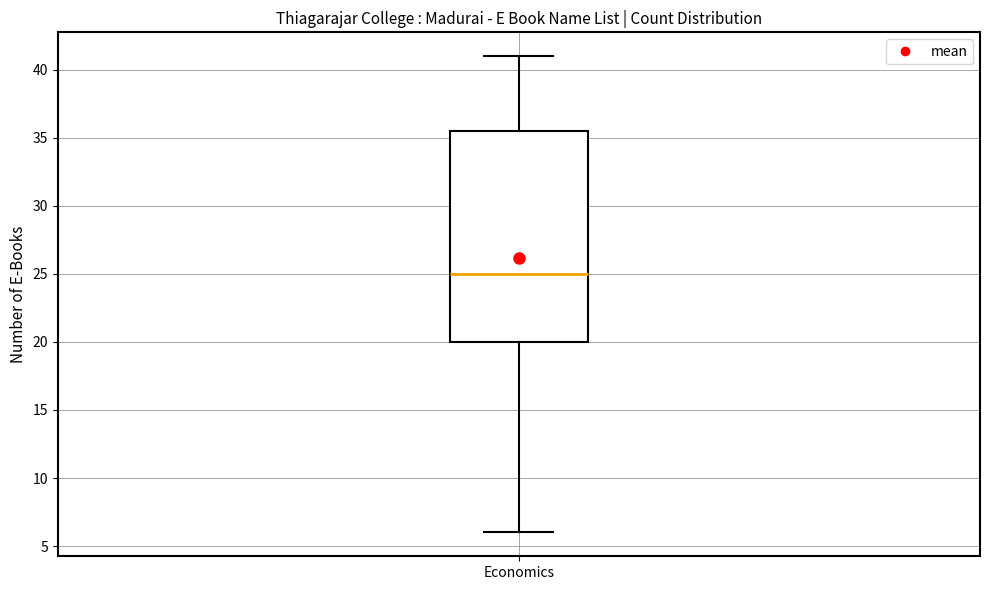

Read this box plot against the y-axis: the position of the median line, the range covered by the box, and the ends of both whiskers. The values are not printed on the chart, so give them approximately, as read against the axis.

median 25.0, box 20.0 to 35.5, whiskers 6.0 to 41.0